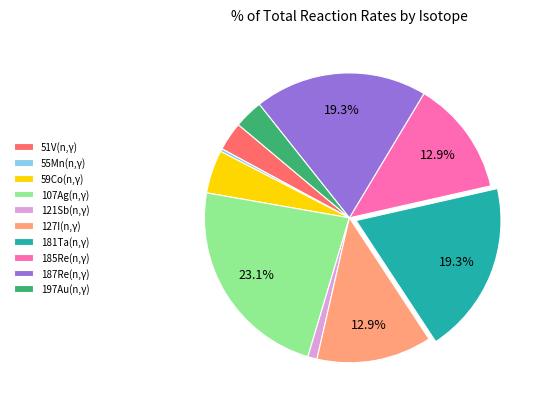

Which slice is the smallest?

55Mn(n,γ)